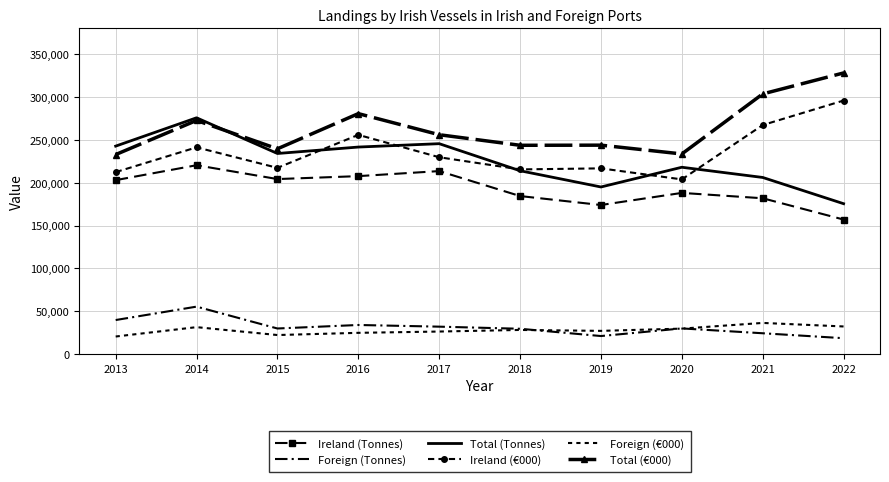

Which label corresponds to the largest value in the chart?

2022